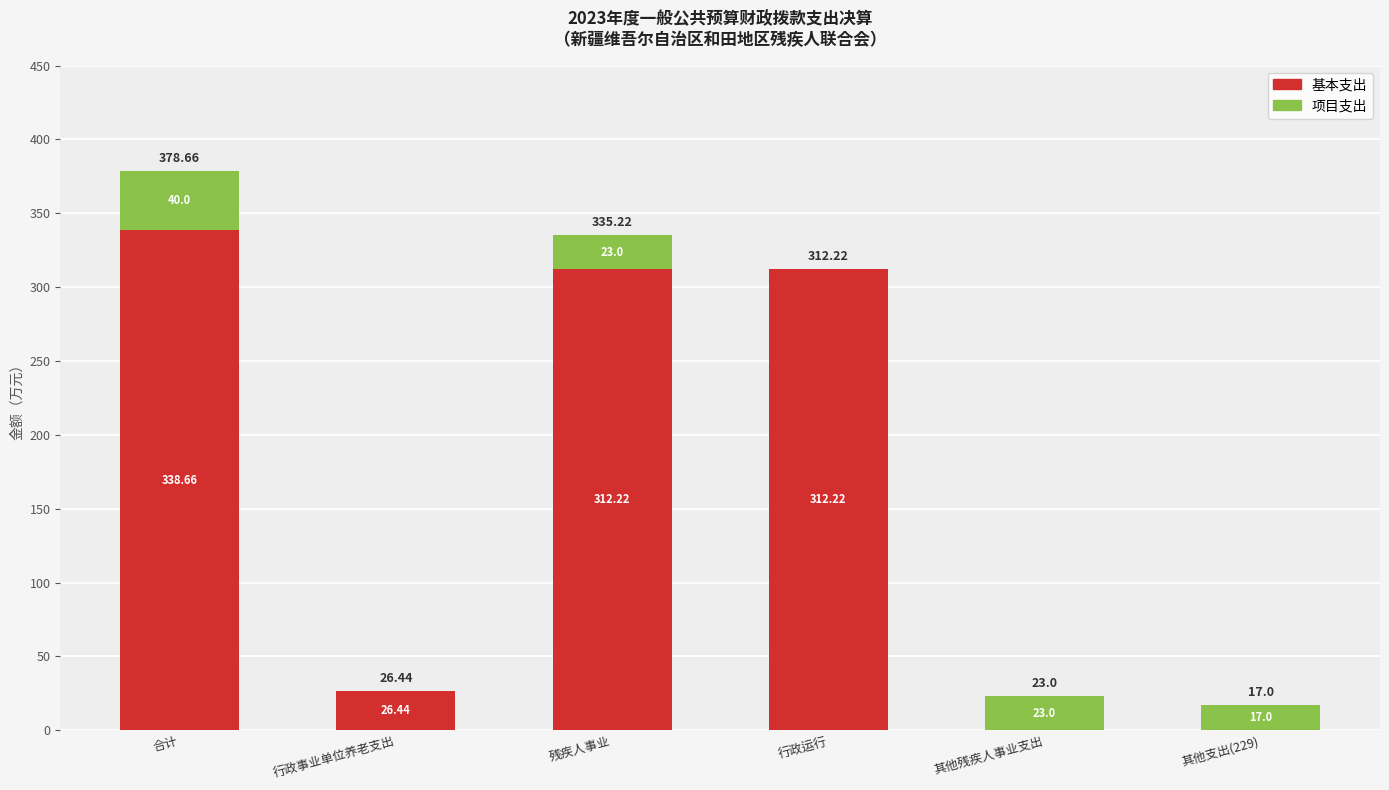

What is the total value across all series at 行政运行?

312.2